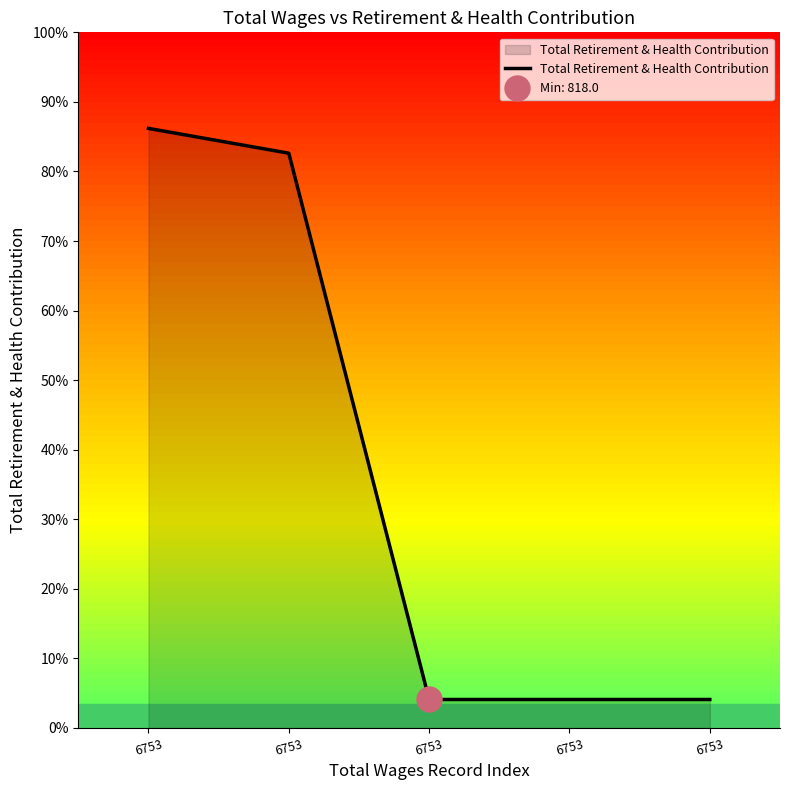

What is the difference between the values at 6753 and 6753?

16420